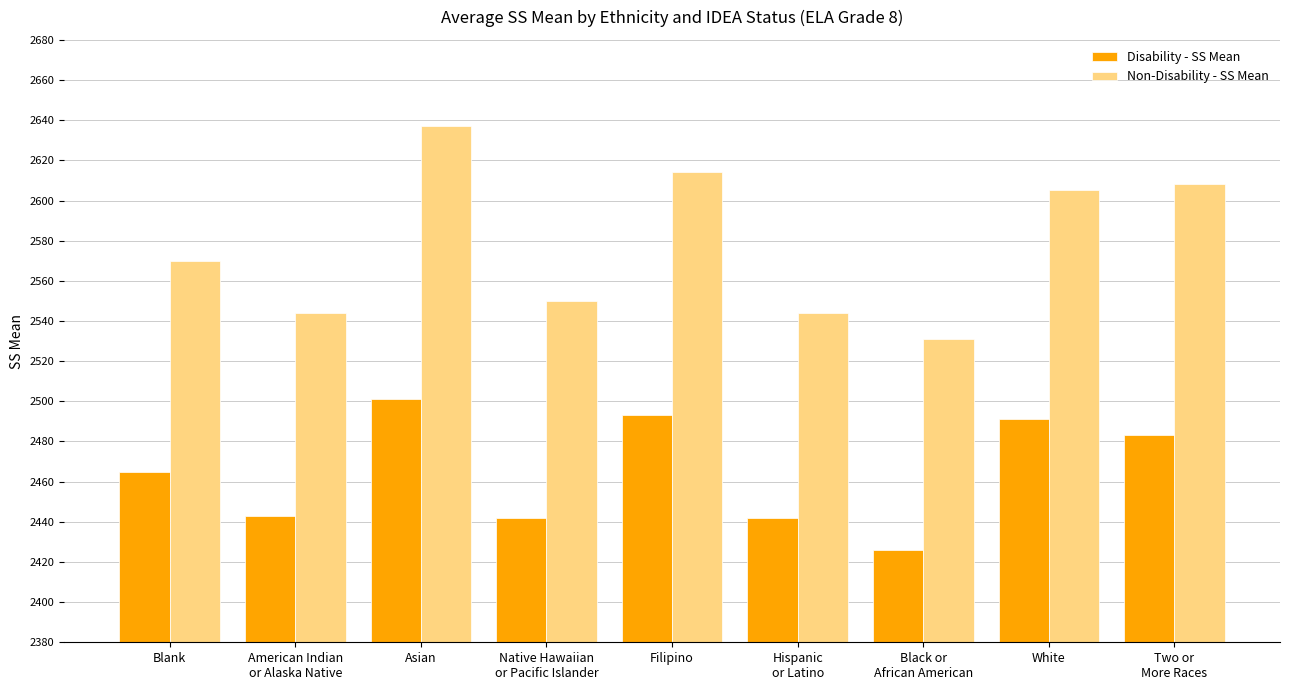

Are the bars grouped side by side (vs. stacked)?

Yes